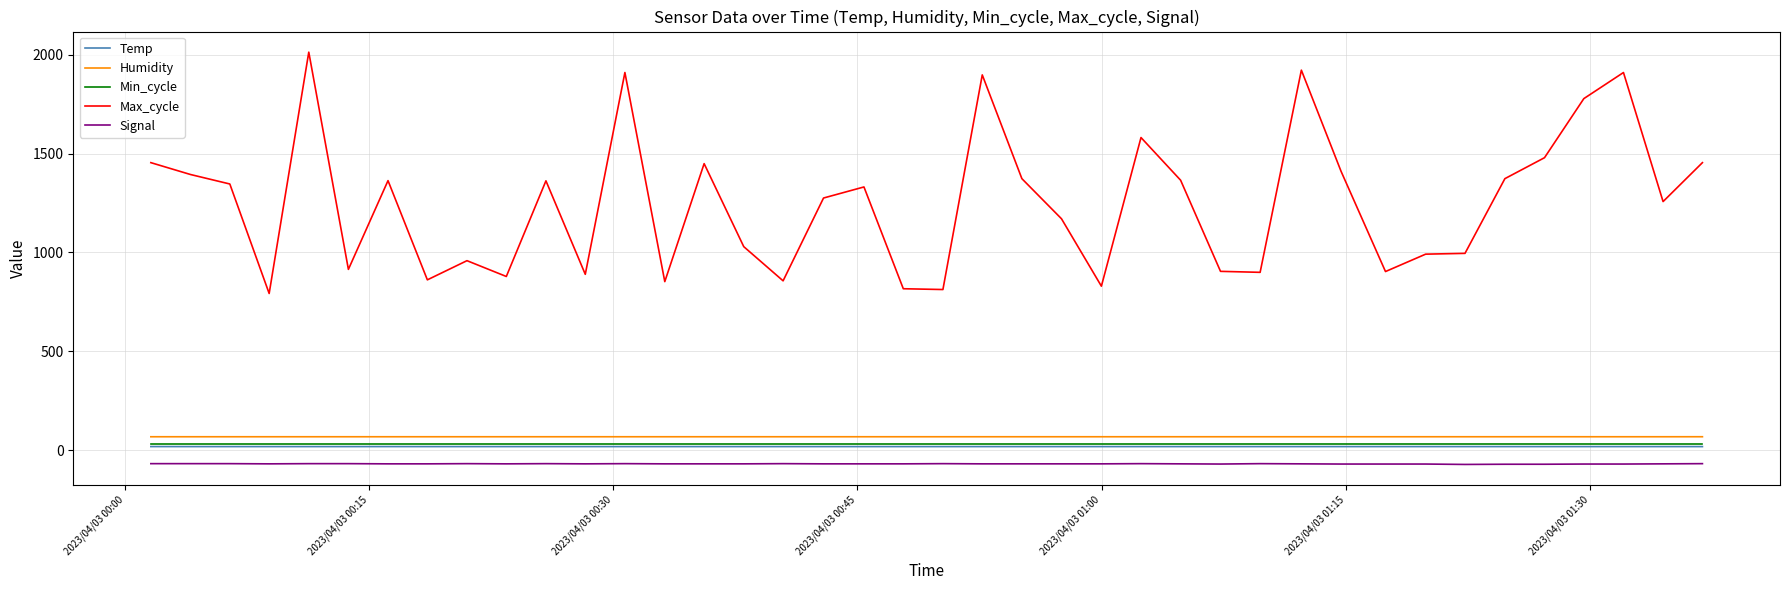

Which series has the largest range (max minus min)?

Max_cycle